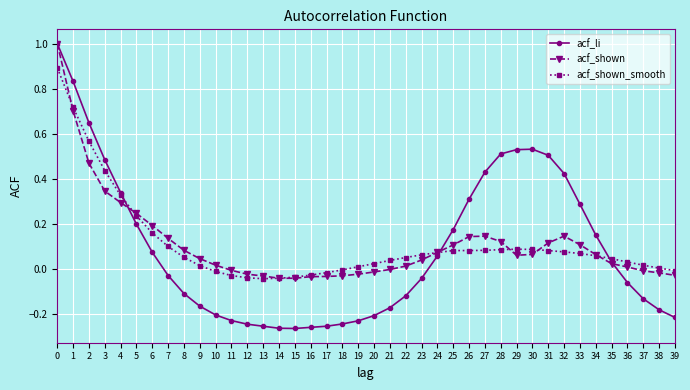

What is the highest value of the acf_li series?

1.0